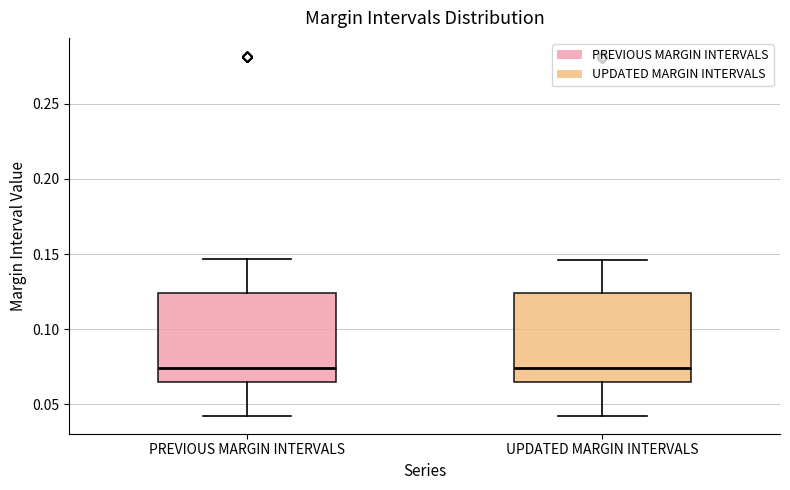

Reading left to right, transcribe this box plot: for each box, give where its median line is, the range the box spans, and where its two whiskers end, as read against the y-axis. The values are not printed on the chart, so give them approximately, as read against the axis.

PREVIOUS MARGIN INTERVALS: median 0.075, box 0.065 to 0.125, whiskers 0.045 to 0.145
UPDATED MARGIN INTERVALS: median 0.075, box 0.065 to 0.125, whiskers 0.040 to 0.145